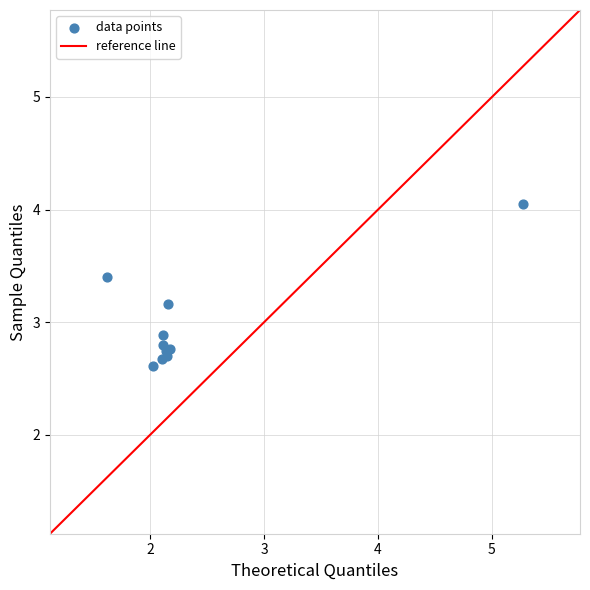

What Y value in the scatter plot is closest to 3?

2.9